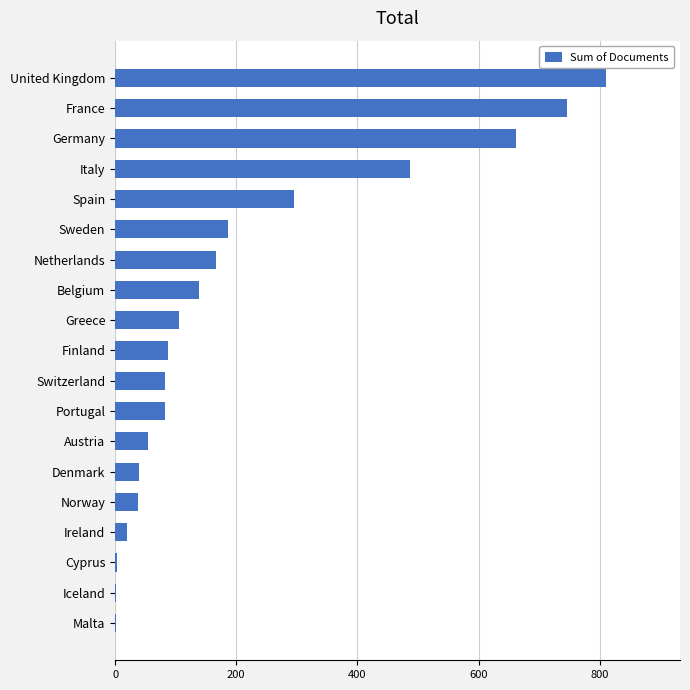

Which has a higher value, Germany or Ireland?

Germany